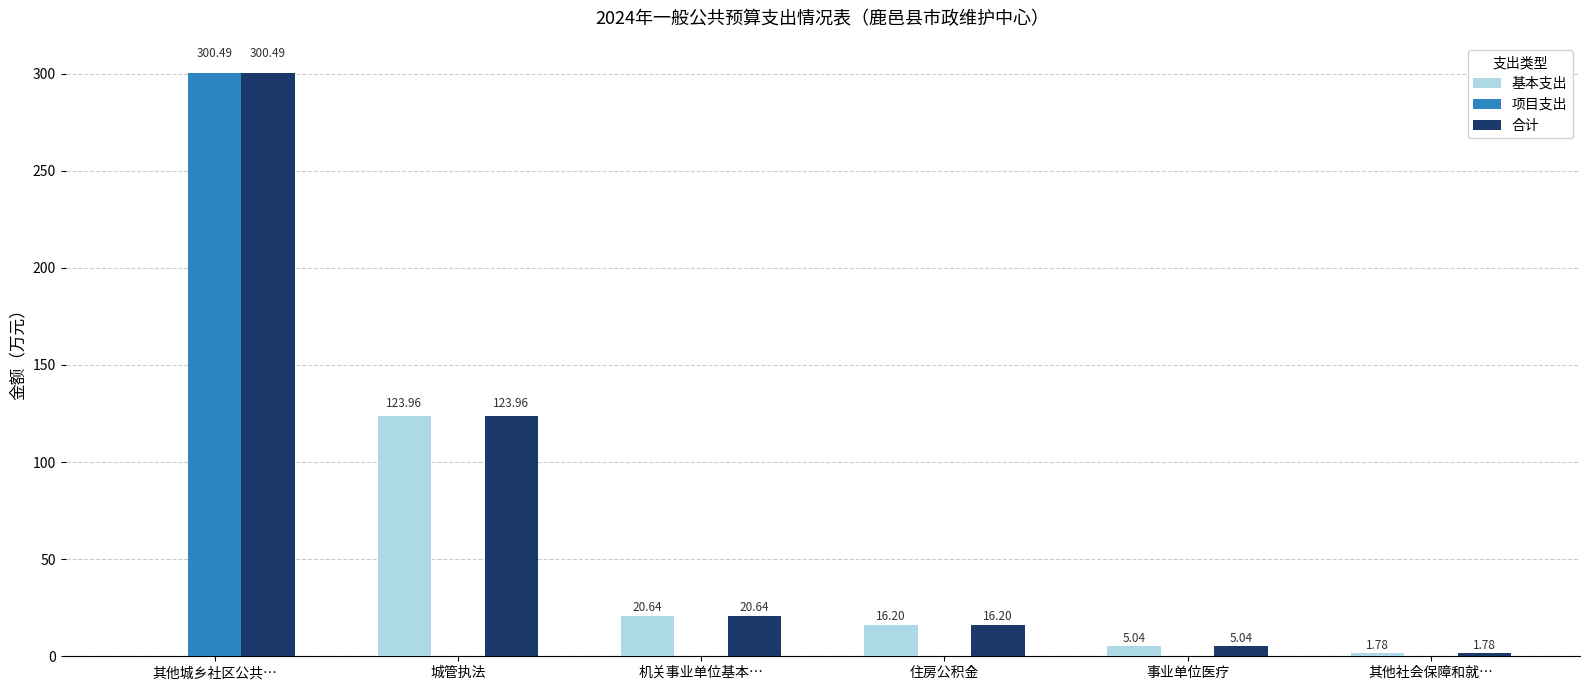

At which category is the sum across all series the highest?

其他城乡社区公共…